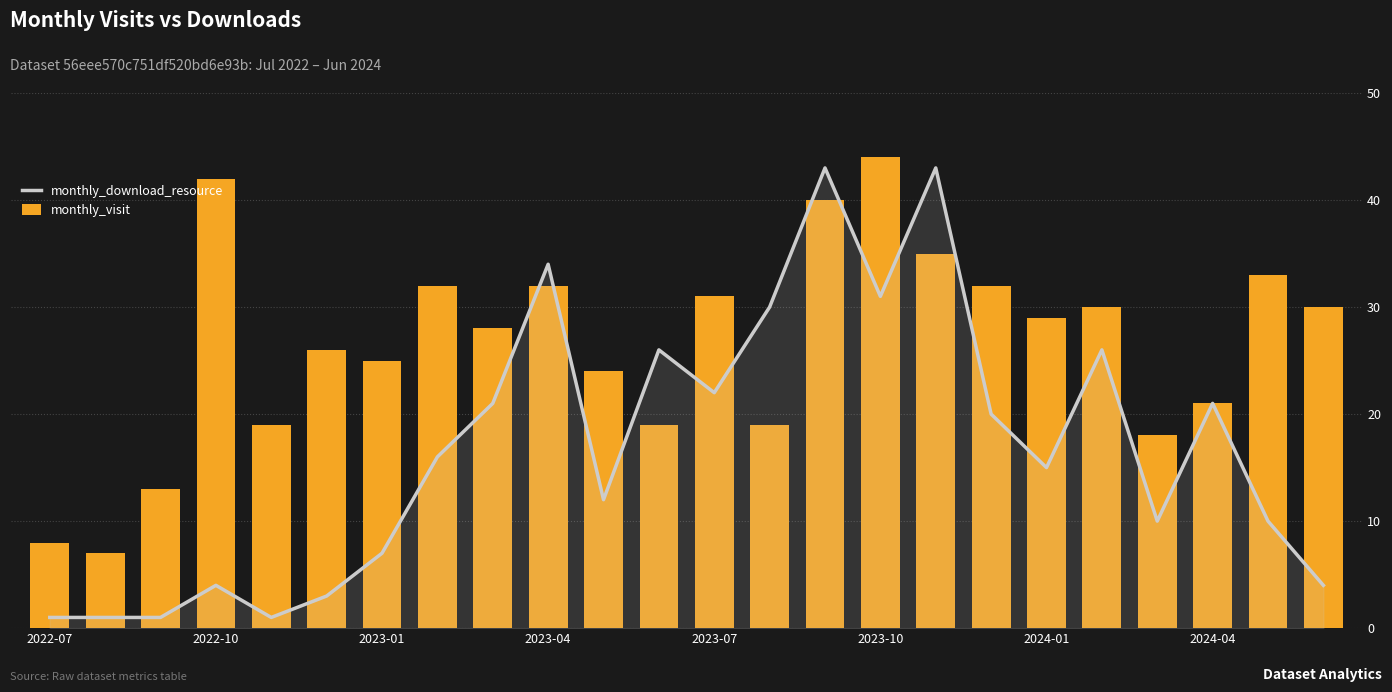

What is the difference between the maximum and minimum values in the monthly_download_resource series?

42